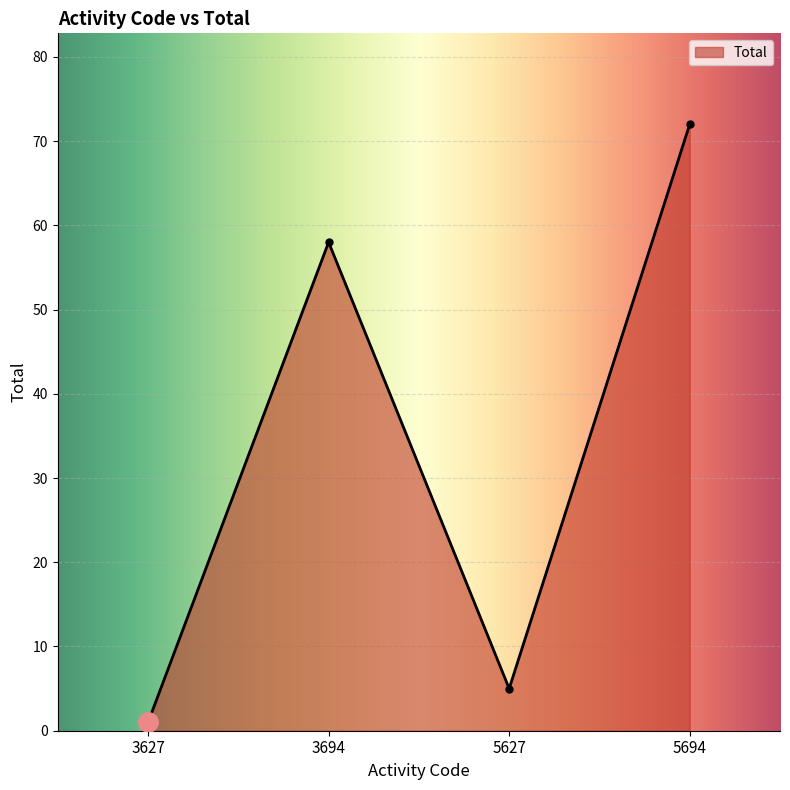

True or false: the data shows 84 at 3694.

False